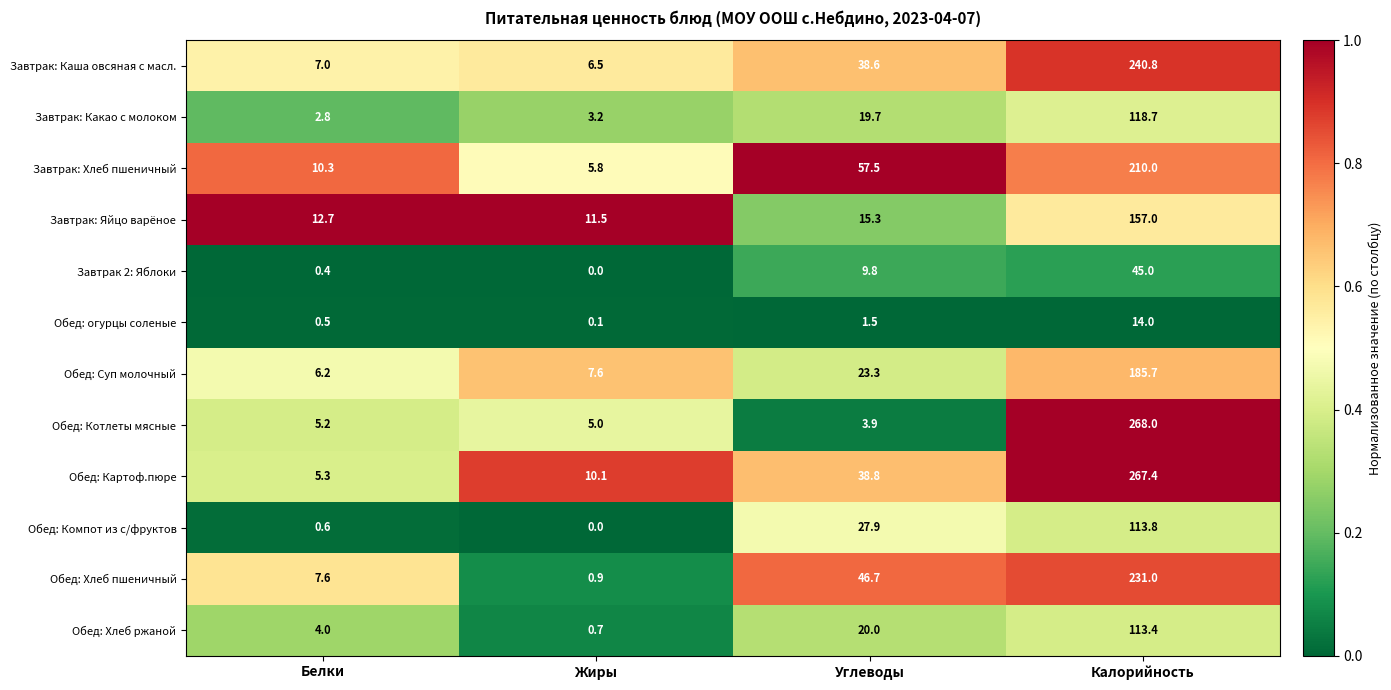

Which series has the largest total across all categories?

Обед: Картоф.пюре